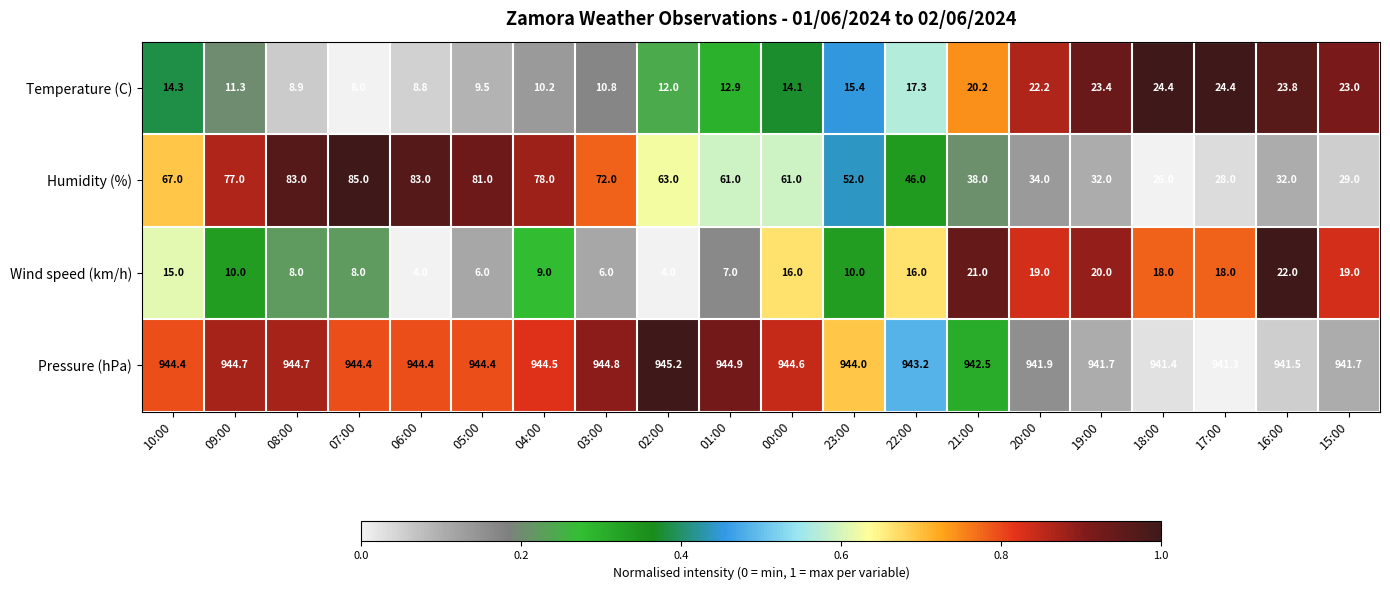

Rank the series at 23:00 from highest to lowest value.

Pressure (hPa), Humidity (%), Temperature (C), Wind speed (km/h)